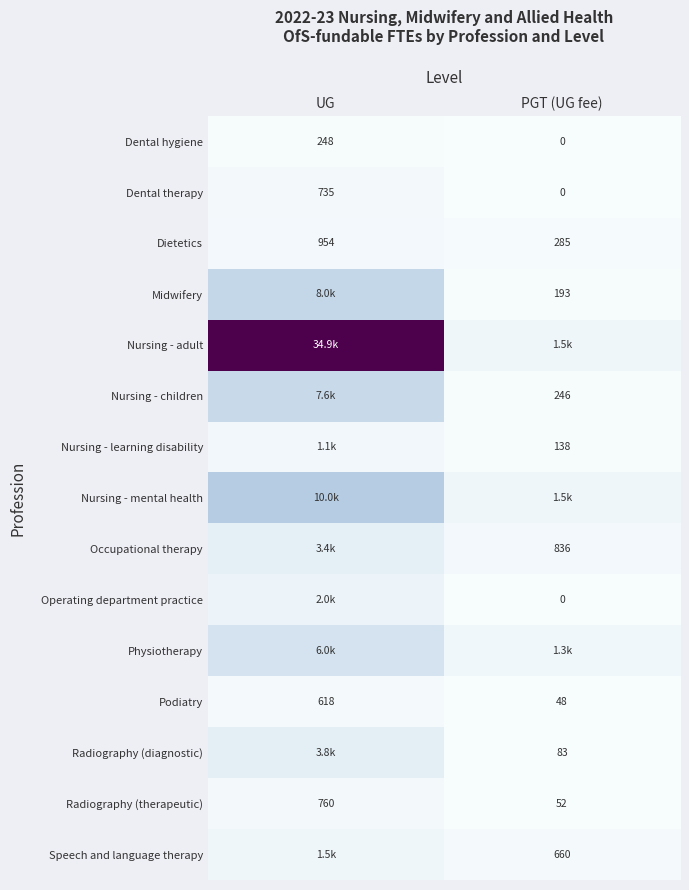

The Nursing - children series shows 158.2 at PGT (UG fee). True or false?

False